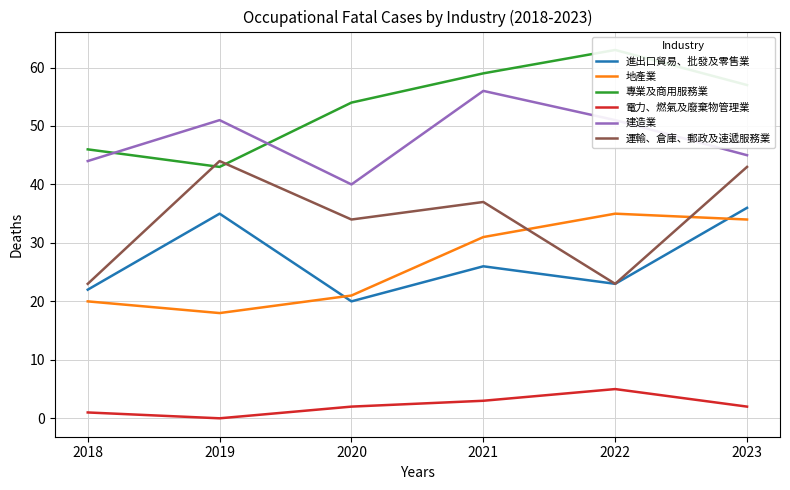

Which series has the largest total across all categories?

專業及商用服務業